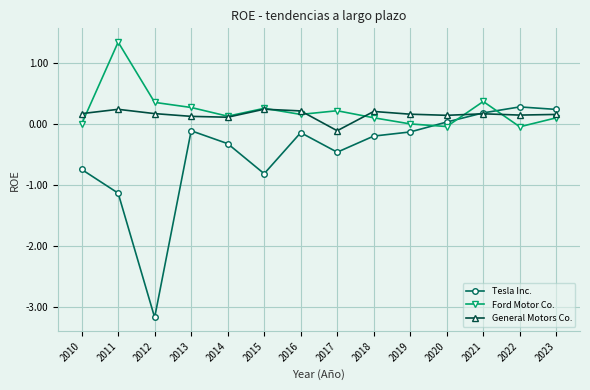

At 2011, list the series in order from largest to smallest.

Ford Motor Co., General Motors Co., Tesla Inc.